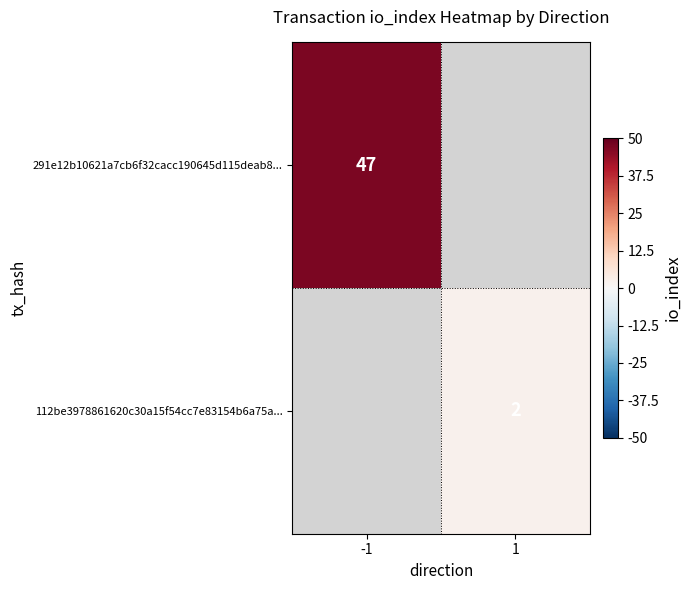

Which category has the highest value across all series?

-1